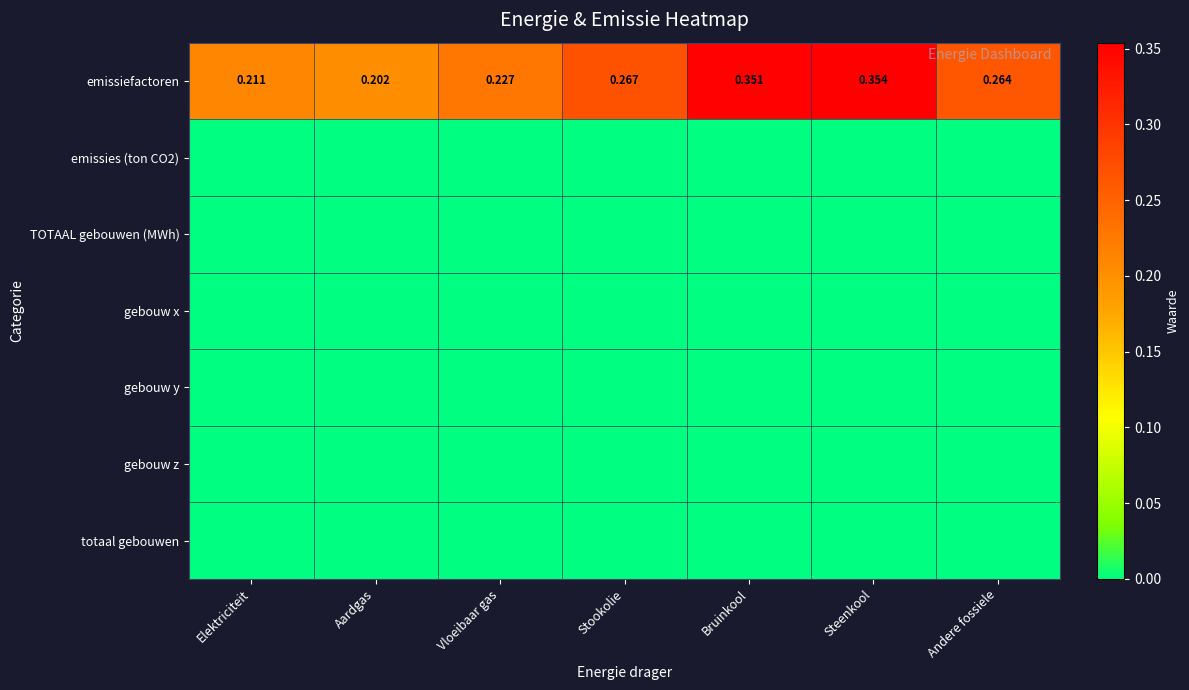

At which label is emissiefactoren closest to 0?

Aardgas